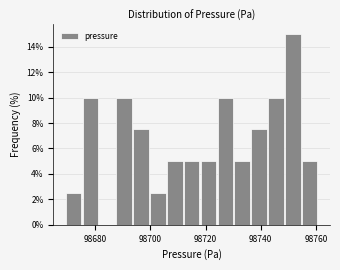

Around what value on the x-axis is the tallest bar? Give the approximate position of its centre, as read against the axis.

98752